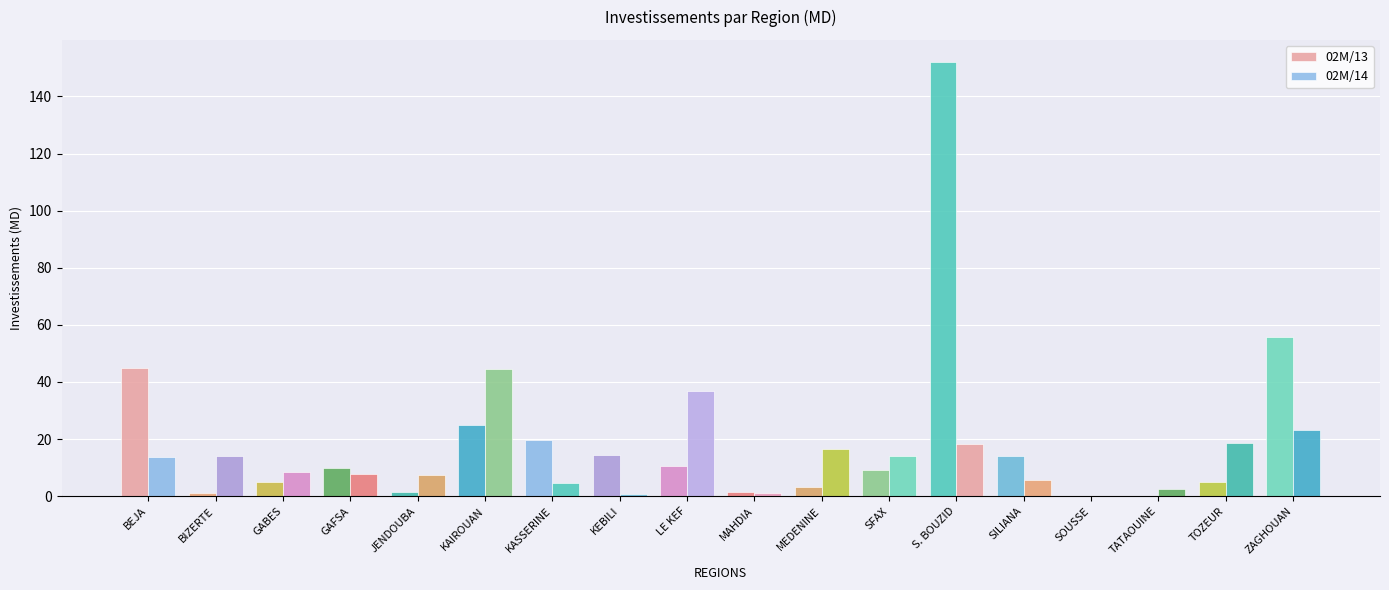

How many groups of bars are there?

18